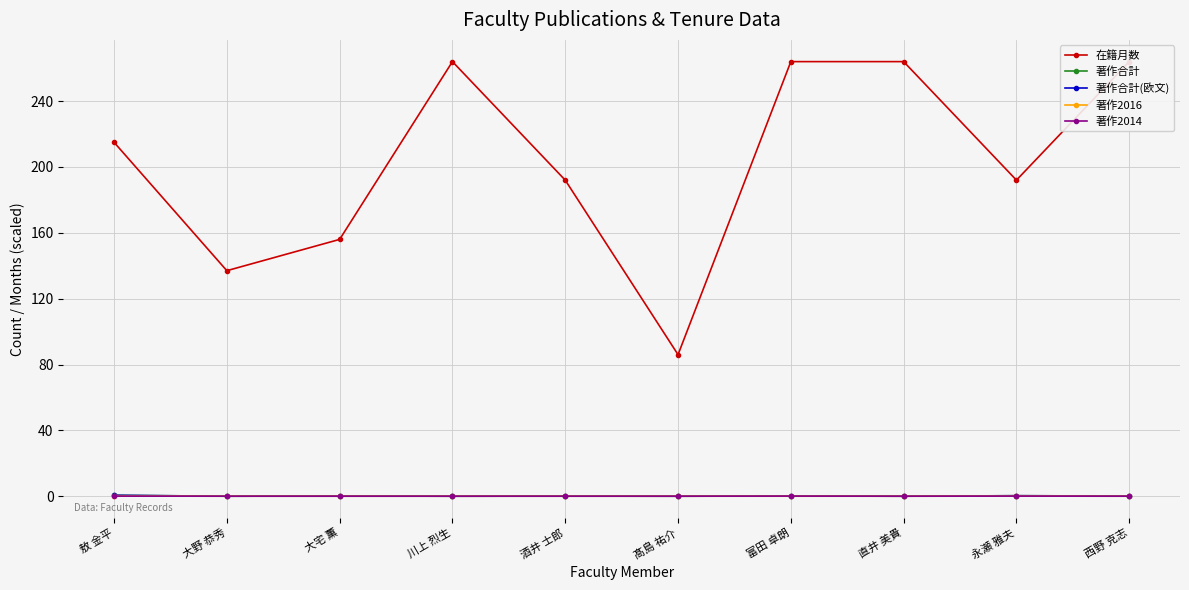

At how many categories does at least one series exceed 120?

9